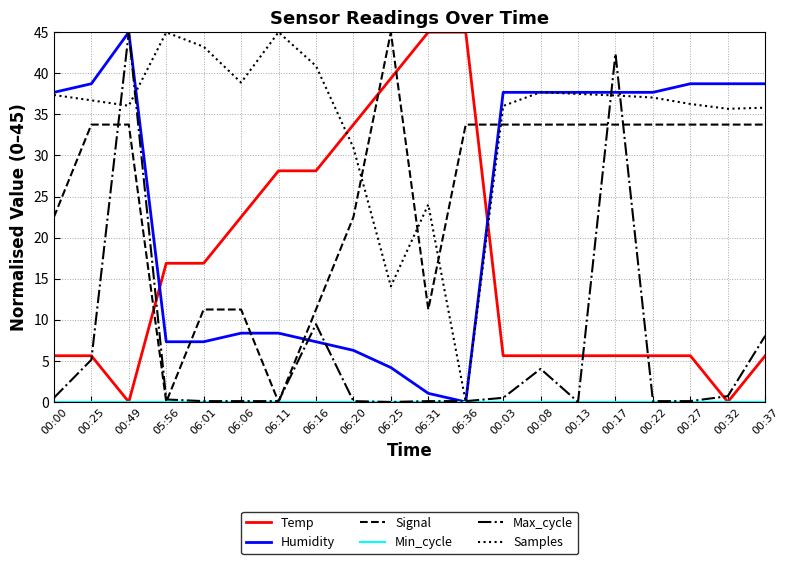

At which label does Samples first exceed 37?

00:00